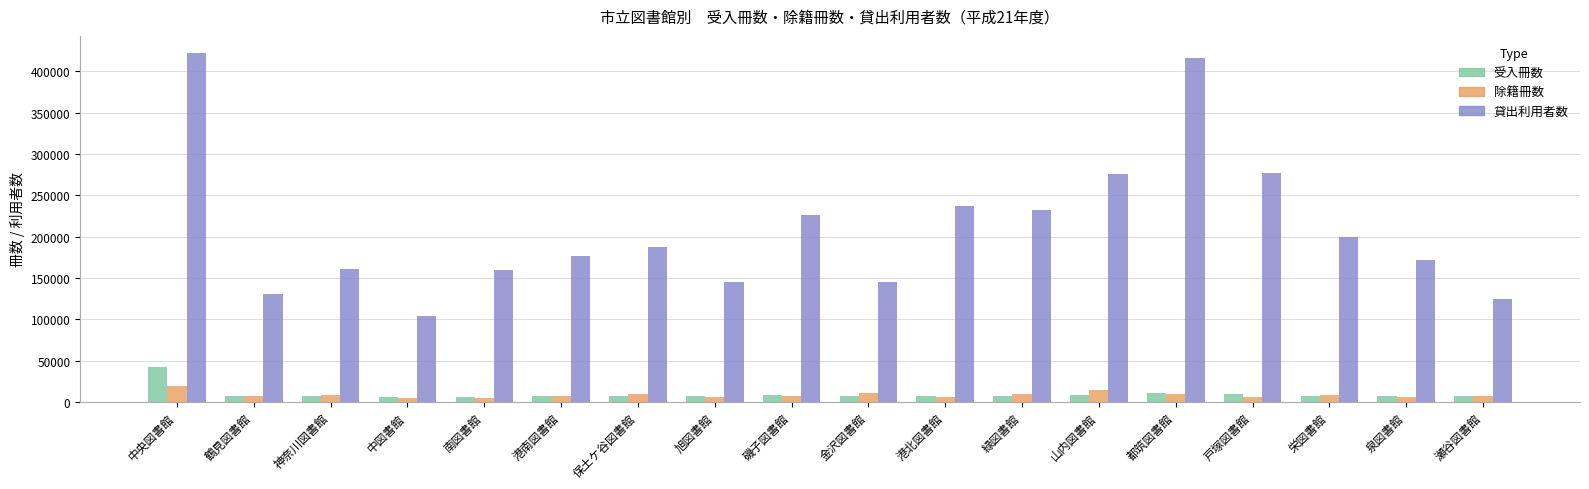

What is the maximum value shown in the chart?

421610